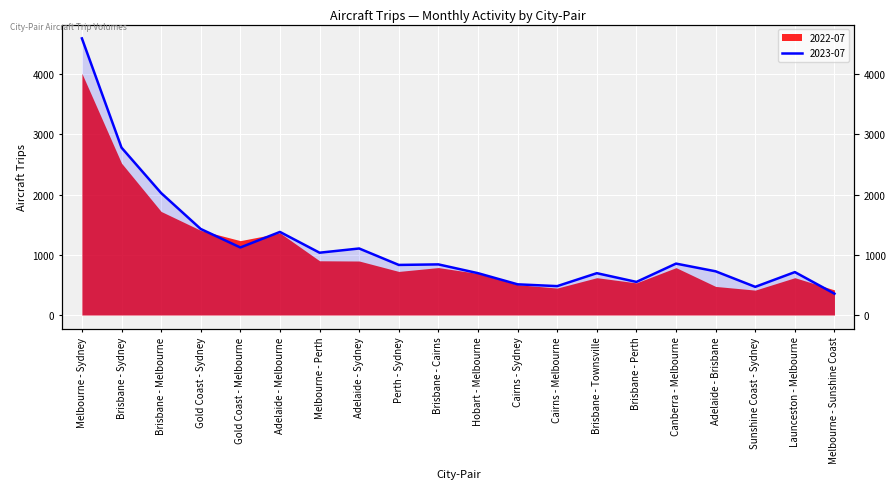

What is the smallest value displayed?

354